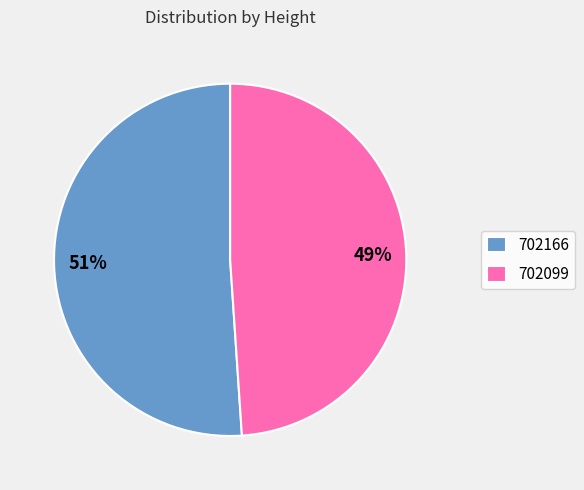

To the nearest percent, what is the average slice percentage?

50%